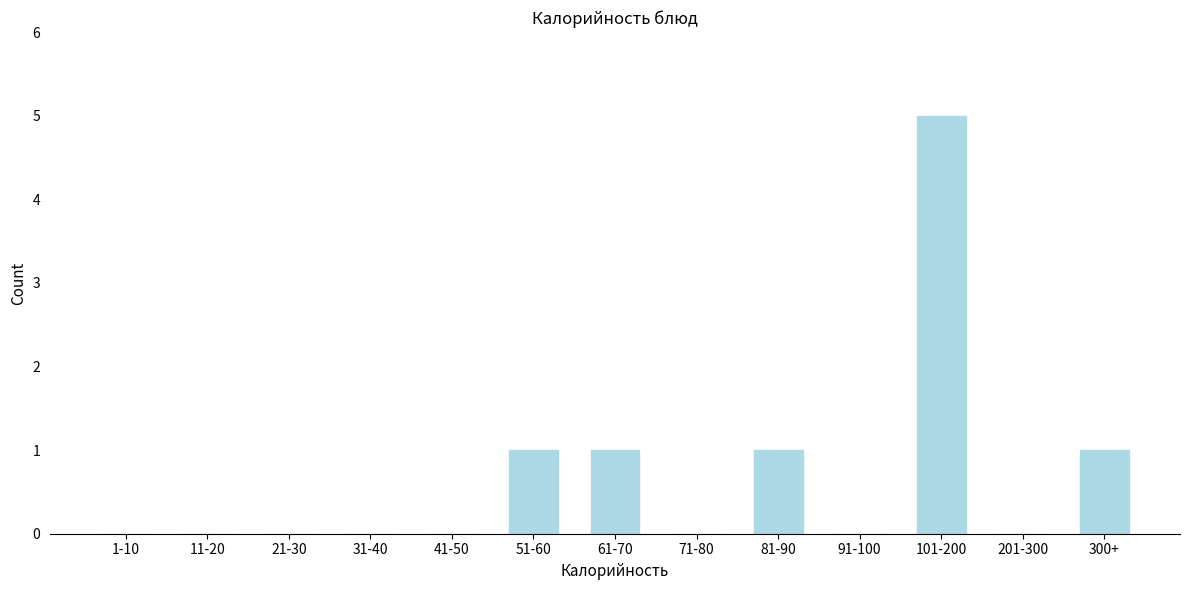

Reading left to right, list all the values displayed in this chart.

1-10=0	11-20=0	21-30=0	31-40=0	41-50=0	51-60=1	61-70=1	71-80=0	81-90=1	91-100=0	101-200=5	201-300=0	300+=1